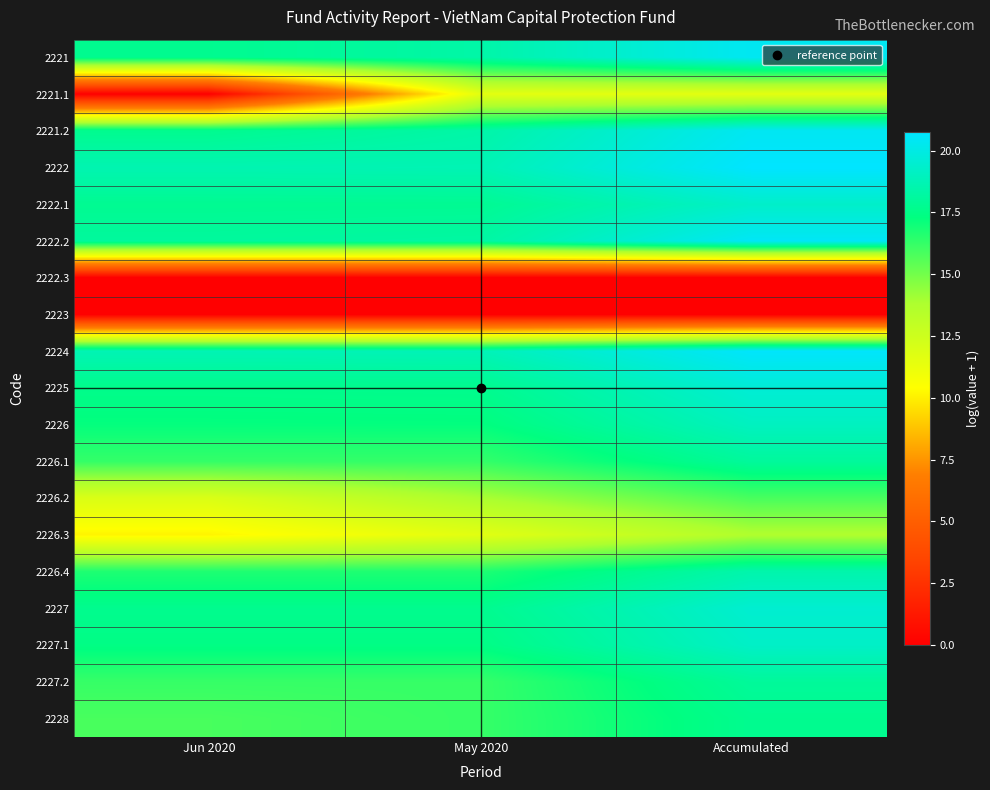

Reading left to right, list all the values displayed in this chart.

2221: Jun 2020=17.7	May 2020=18.4	Accumulated=20.4
2221.1: Jun 2020=0.0	May 2020=11.5	Accumulated=11.5
2221.2: Jun 2020=17.7	May 2020=18.4	Accumulated=20.4
2222: Jun 2020=18.6	May 2020=18.7	Accumulated=20.8
2222.1: Jun 2020=17.8	May 2020=17.8	Accumulated=19.3
2222.2: Jun 2020=18.1	May 2020=18.2	Accumulated=20.5
2222.3: Jun 2020=0.0	May 2020=0.0	Accumulated=0.0
2223: Jun 2020=0.0	May 2020=0.0	Accumulated=0.0
2224: Jun 2020=18.7	May 2020=18.8	Accumulated=20.7
2225: Jun 2020=17.6	May 2020=17.7	Accumulated=19.6
2226: Jun 2020=17.2	May 2020=17.2	Accumulated=19.0
2226.1: Jun 2020=16.3	May 2020=16.3	Accumulated=18.0
2226.2: Jun 2020=11.9	May 2020=13.9	Accumulated=15.8
2226.3: Jun 2020=10.1	May 2020=11.6	Accumulated=13.7
2226.4: Jun 2020=16.7	May 2020=16.7	Accumulated=18.5
2227: Jun 2020=17.7	May 2020=17.7	Accumulated=19.5
2227.1: Jun 2020=17.4	May 2020=17.4	Accumulated=19.2
2227.2: Jun 2020=16.2	May 2020=16.2	Accumulated=18.0
2228: Jun 2020=15.9	May 2020=16.2	Accumulated=17.7